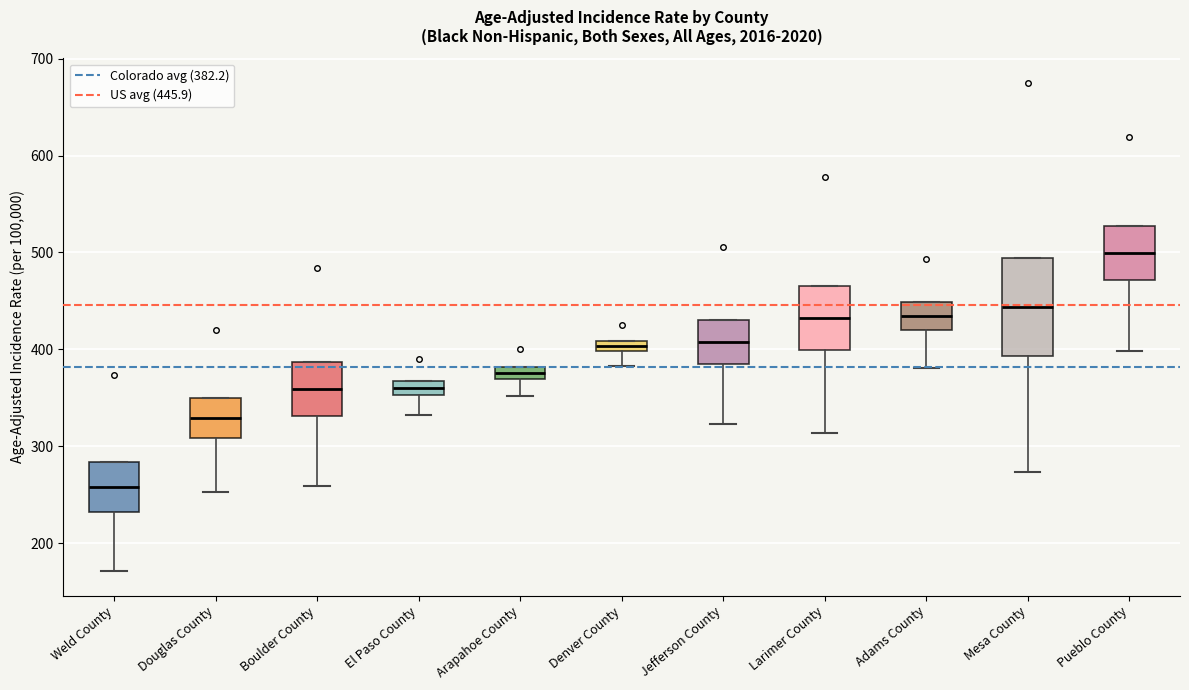

Which box's median line is the highest?

Pueblo County